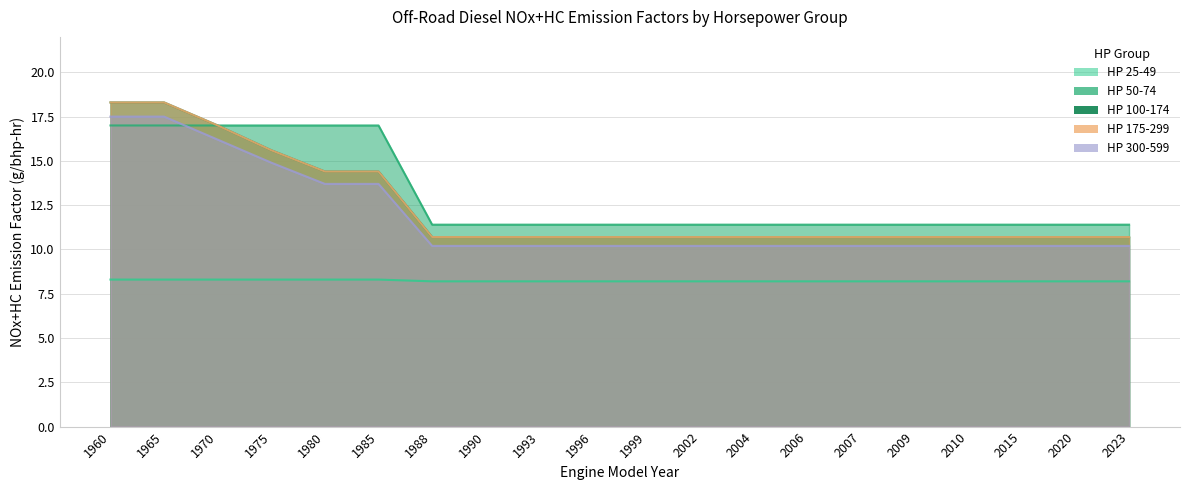

Reading right to left, list all the values displayed in this chart.

HP 25-49: 2023=8.2	2020=8.2	2015=8.2	2010=8.2	2009=8.2	2007=8.2	2006=8.2	2004=8.2	2002=8.2	1999=8.2	1996=8.2	1993=8.2	1990=8.2	1988=8.2	1985=8.3	1980=8.3	1975=8.3	1970=8.3	1965=8.3	1960=8.3
HP 50-74: 2023=11.4	2020=11.4	2015=11.4	2010=11.4	2009=11.4	2007=11.4	2006=11.4	2004=11.4	2002=11.4	1999=11.4	1996=11.4	1993=11.4	1990=11.4	1988=11.4	1985=17.0	1980=17.0	1975=17.0	1970=17.0	1965=17.0	1960=17.0
HP 100-174: 2023=10.7	2020=10.7	2015=10.7	2010=10.7	2009=10.7	2007=10.7	2006=10.7	2004=10.7	2002=10.7	1999=10.7	1996=10.7	1993=10.7	1990=10.7	1988=10.7	1985=14.4	1980=14.4	1975=15.6	1970=17.0	1965=18.3	1960=18.3
HP 175-299: 2023=10.7	2020=10.7	2015=10.7	2010=10.7	2009=10.7	2007=10.7	2006=10.7	2004=10.7	2002=10.7	1999=10.7	1996=10.7	1993=10.7	1990=10.7	1988=10.7	1985=14.4	1980=14.4	1975=15.6	1970=17.0	1965=18.3	1960=18.3
HP 300-599: 2023=10.2	2020=10.2	2015=10.2	2010=10.2	2009=10.2	2007=10.2	2006=10.2	2004=10.2	2002=10.2	1999=10.2	1996=10.2	1993=10.2	1990=10.2	1988=10.2	1985=13.7	1980=13.7	1975=14.9	1970=16.2	1965=17.5	1960=17.5